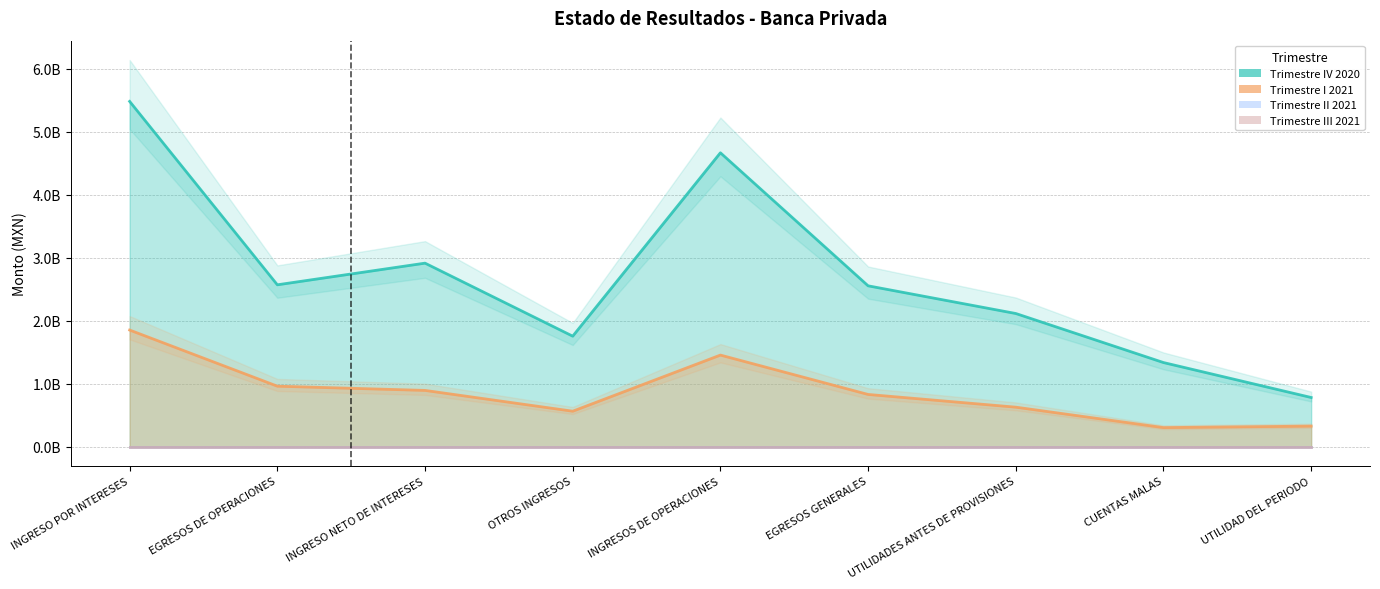

Read the Trimestre IV 2020 value at INGRESO NETO DE INTERESES.

2911687348.6